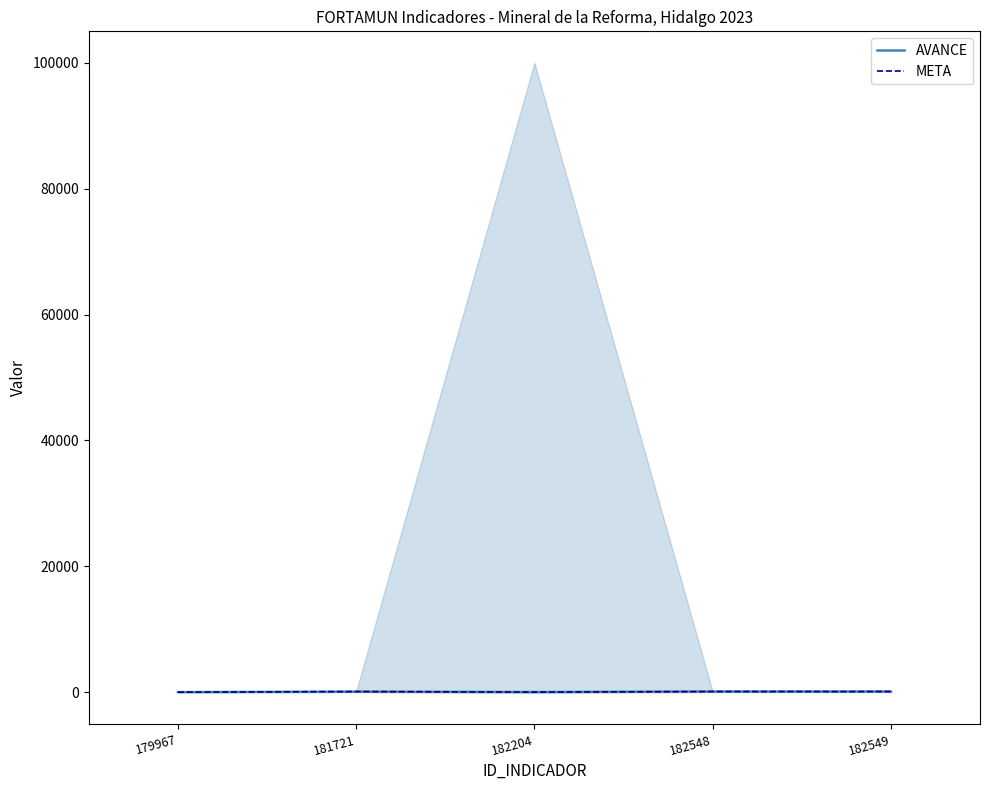

What are all the series names shown in the legend?

AVANCE, META